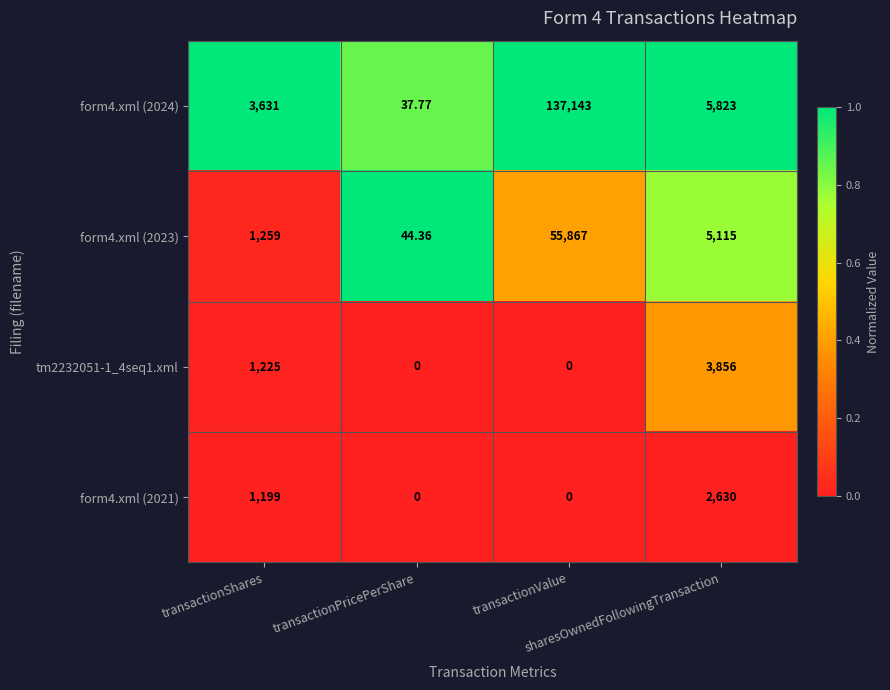

Which series has the largest total across all categories?

form4.xml (2024)